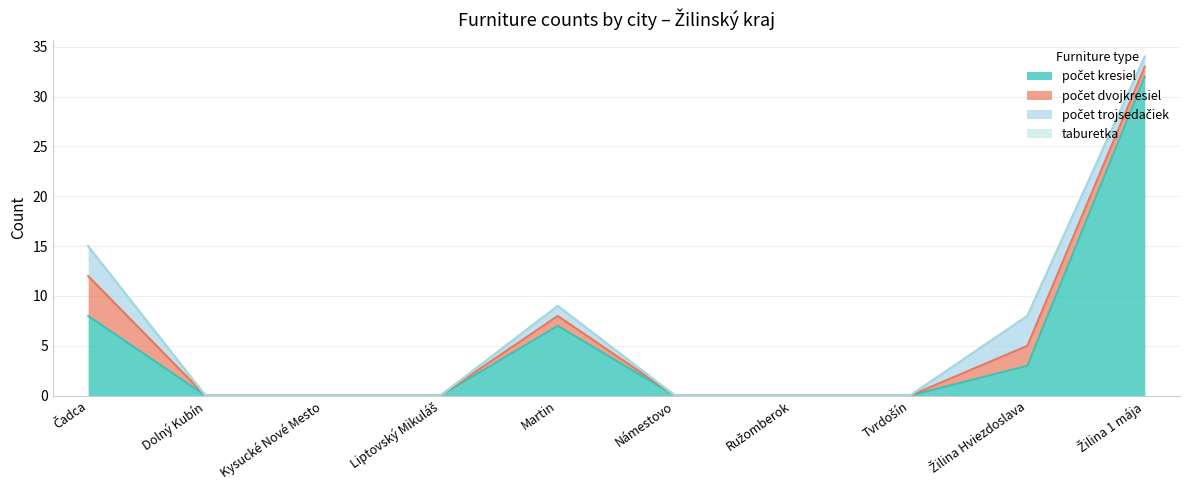

Which category has the highest value across all series?

Žilina 1 mája